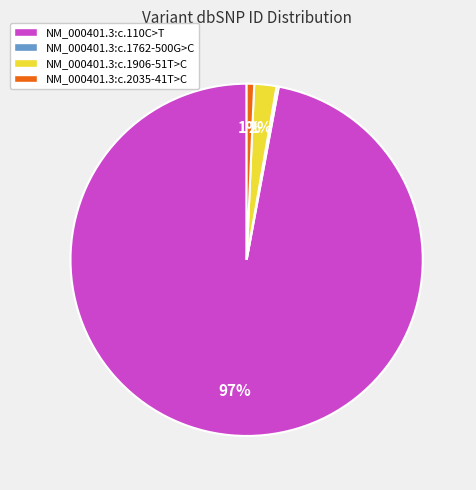

To the nearest percent, what is the difference between the largest and smallest slice percentages?

97%